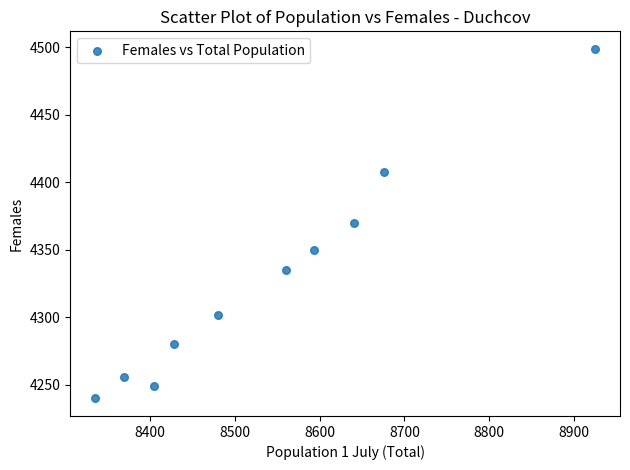

What is the average Y value?

4329